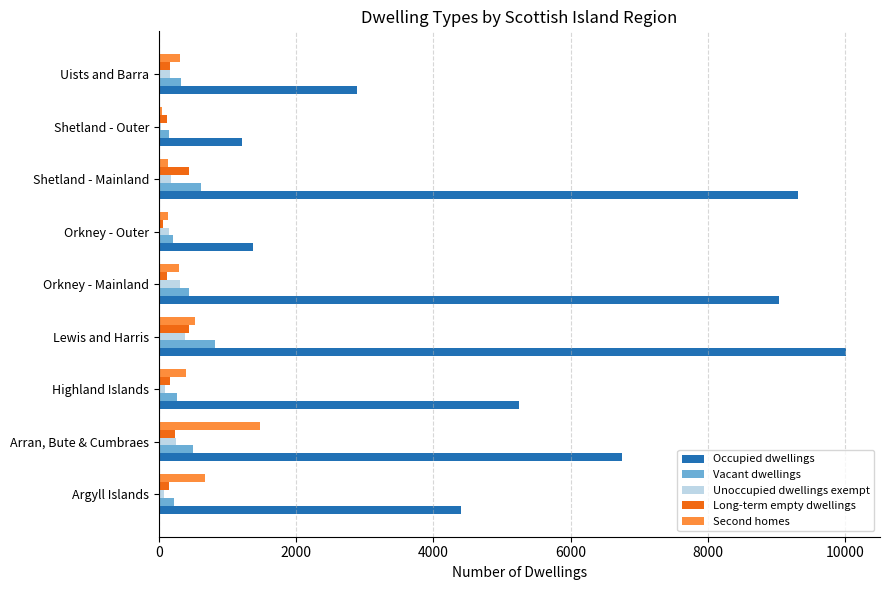

What is the sum of all Unoccupied dwellings exempt values?

1640